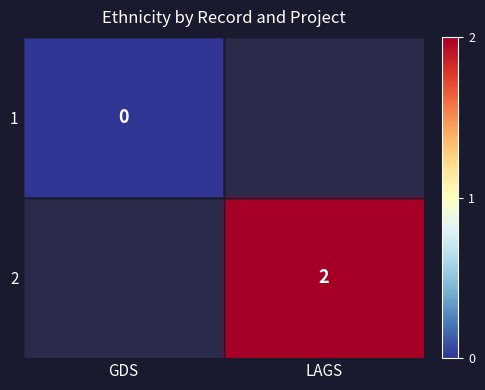

The value of 2 at LAGS is 0.9. True or false?

False